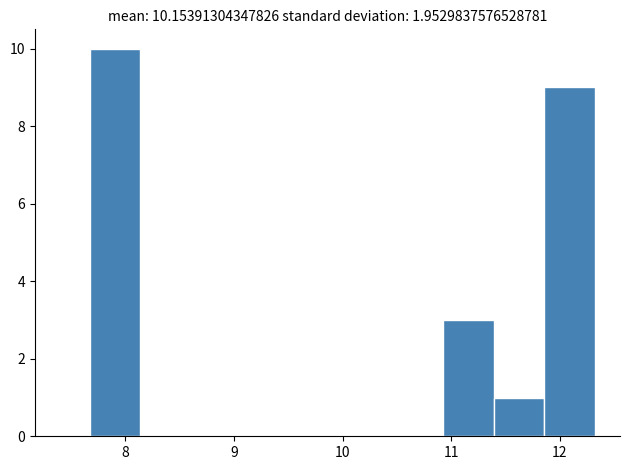

Which range on the x-axis has the tallest bar?

7.7 to 8.1